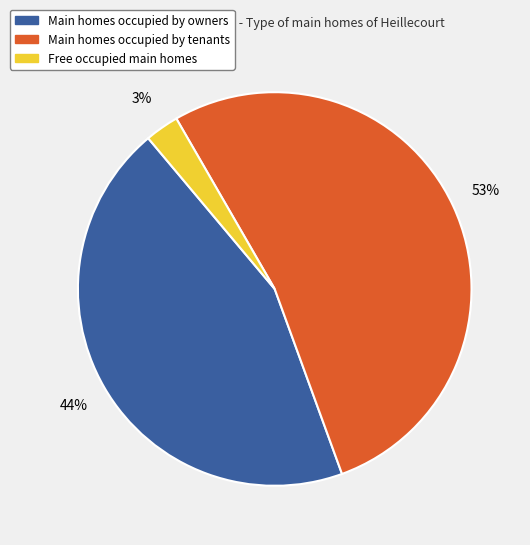

Does any single category account for the majority?

Yes